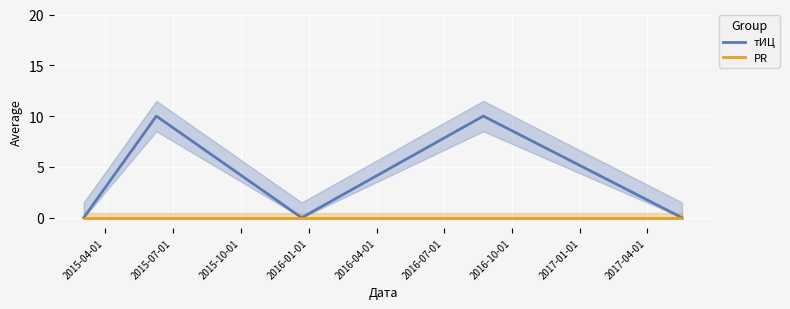

At how many categories does at least one series exceed 0?

2